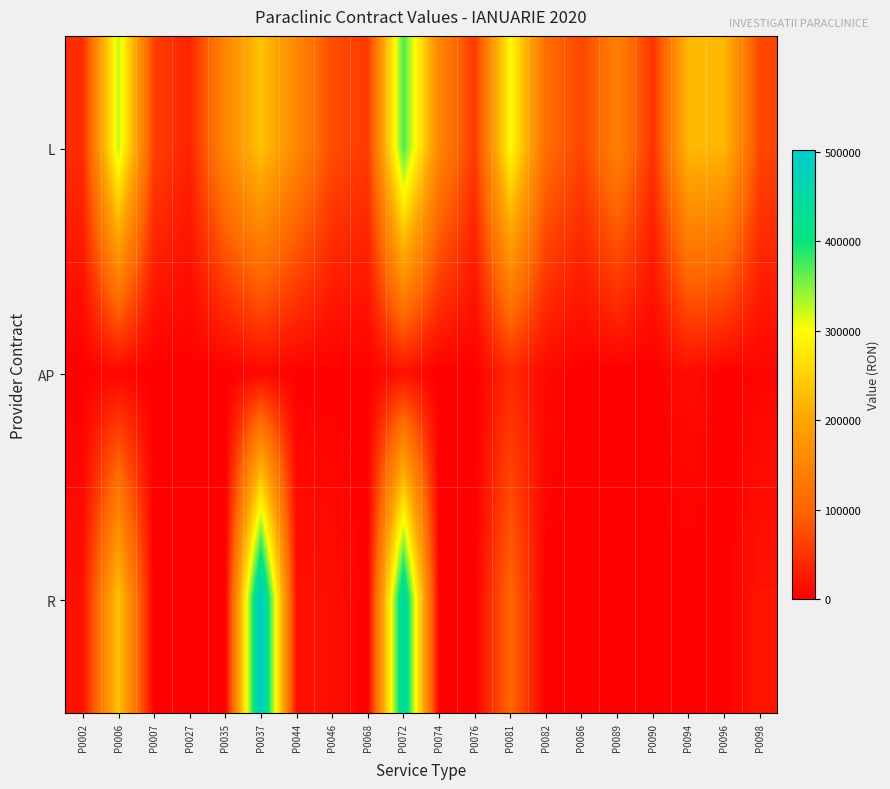

Reading left to right, extract all data points from this chart.

L: P0002=44622.5	P0006=326377.2	P0007=63687.2	P0027=34570.5	P0035=153439.7	P0037=234417.9	P0044=152753.6	P0046=75758.6	P0068=57755.5	P0072=372344.8	P0074=150845.9	P0076=55916.4	P0081=297565.7	P0082=111899.8	P0086=67978.2	P0089=144129.3	P0090=49968.4	P0094=225010.9	P0096=220675.0	P0098=68004.2
AP: P0002=0.0	P0006=8320.0	P0007=0.0	P0027=0.0	P0035=0.0	P0037=8080.0	P0044=2320.0	P0046=760.0	P0068=1720.0	P0072=17720.0	P0074=0.0	P0076=0.0	P0081=41140.0	P0082=9850.0	P0086=0.0	P0089=0.0	P0090=0.0	P0094=14160.0	P0096=0.0	P0098=5440.0
R: P0002=17998.0	P0006=236412.0	P0007=0.0	P0027=0.0	P0035=0.0	P0037=502556.0	P0044=17585.0	P0046=16336.0	P0068=0.0	P0072=459135.0	P0074=0.0	P0076=0.0	P0081=102865.0	P0082=0.0	P0086=0.0	P0089=0.0	P0090=0.0	P0094=0.0	P0096=0.0	P0098=21391.0